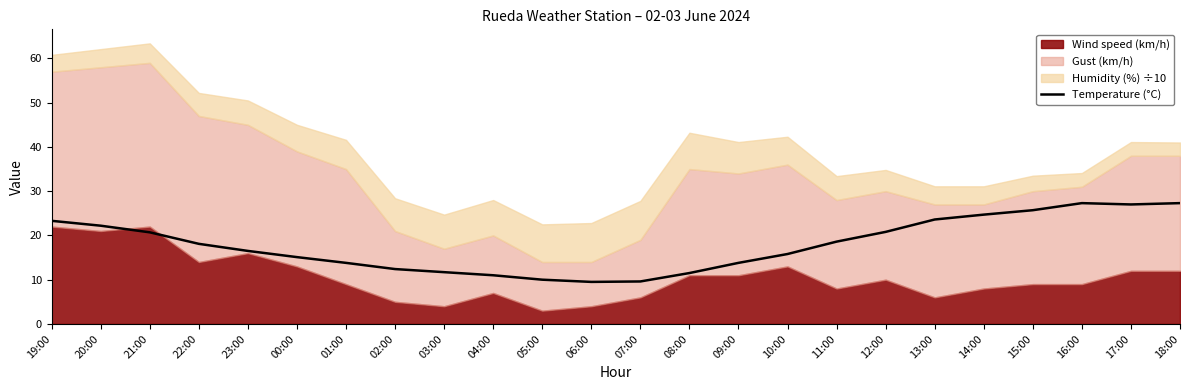

Reading left to right, transcribe all the data shown in this chart.

19:00=23.3	20:00=22.2	21:00=20.7	22:00=18.1	23:00=16.5	00:00=15.1	01:00=13.8	02:00=12.4	03:00=11.7	04:00=11.0	05:00=10.0	06:00=9.5	07:00=9.6	08:00=11.5	09:00=13.8	10:00=15.8	11:00=18.6	12:00=20.8	13:00=23.6	14:00=24.7	15:00=25.7	16:00=27.3	17:00=27.0	18:00=27.3